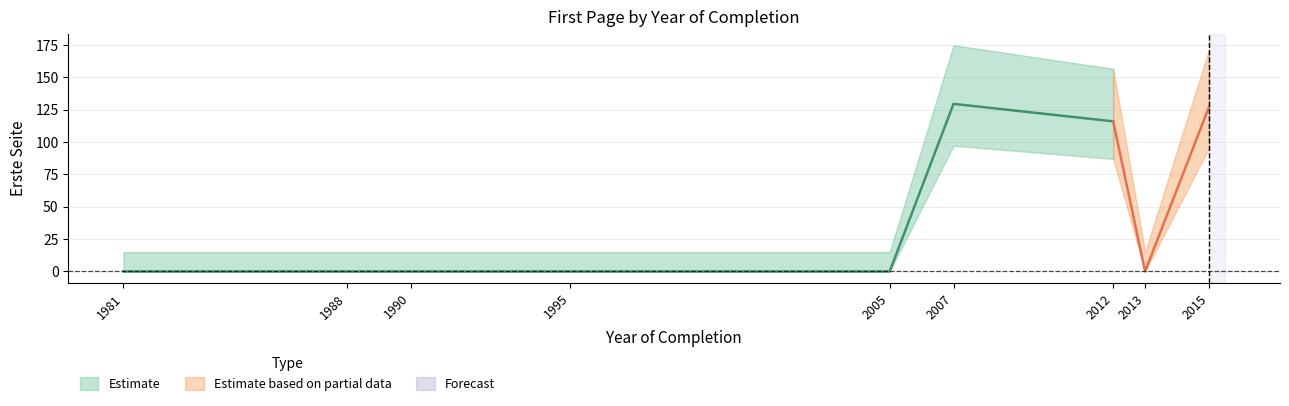

The chart shows a value of 0 at 2005. True or false?

True